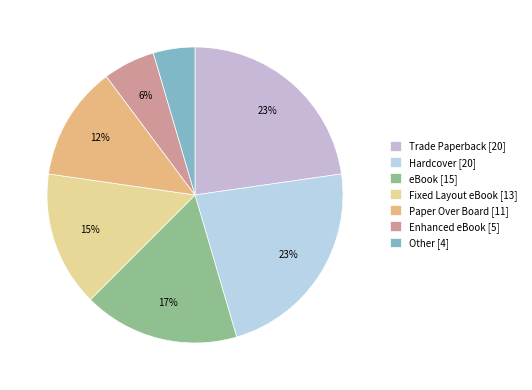

To the nearest percent, what is the average slice percentage?

14%